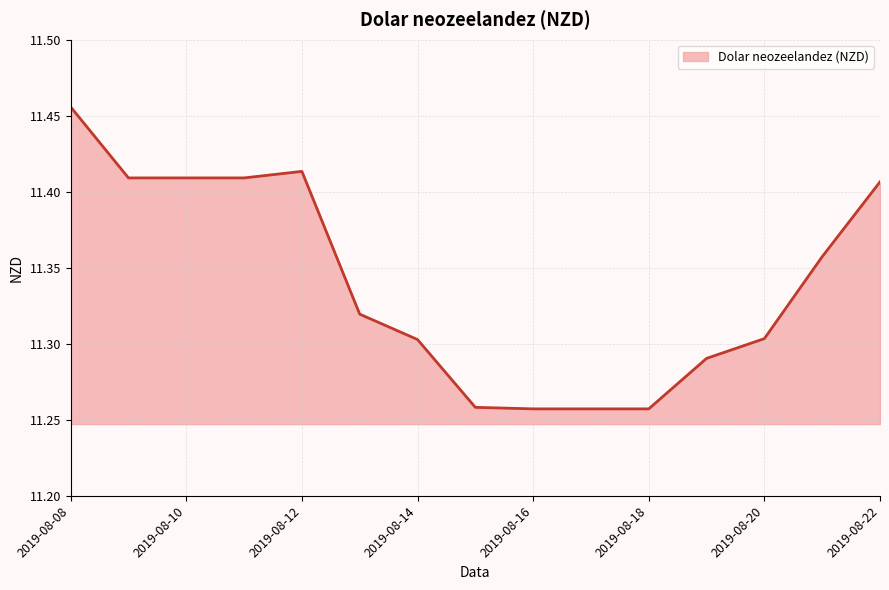

Is this an area chart (filled region under the line)?

Yes